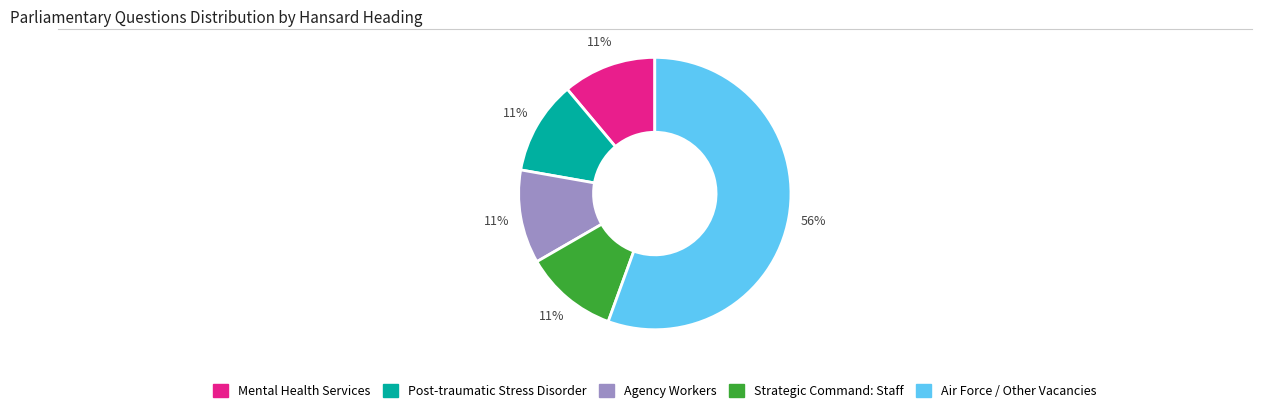

Is there any slice that represents more than half of the pie?

Yes